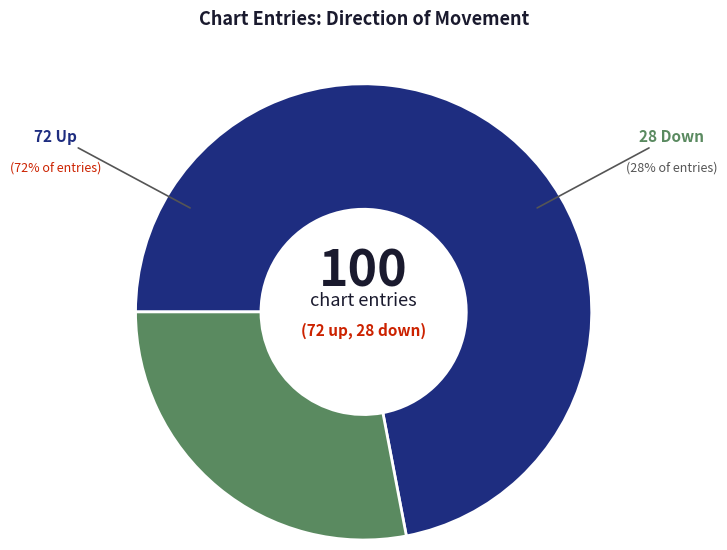

Is there a majority slice in this chart?

Yes